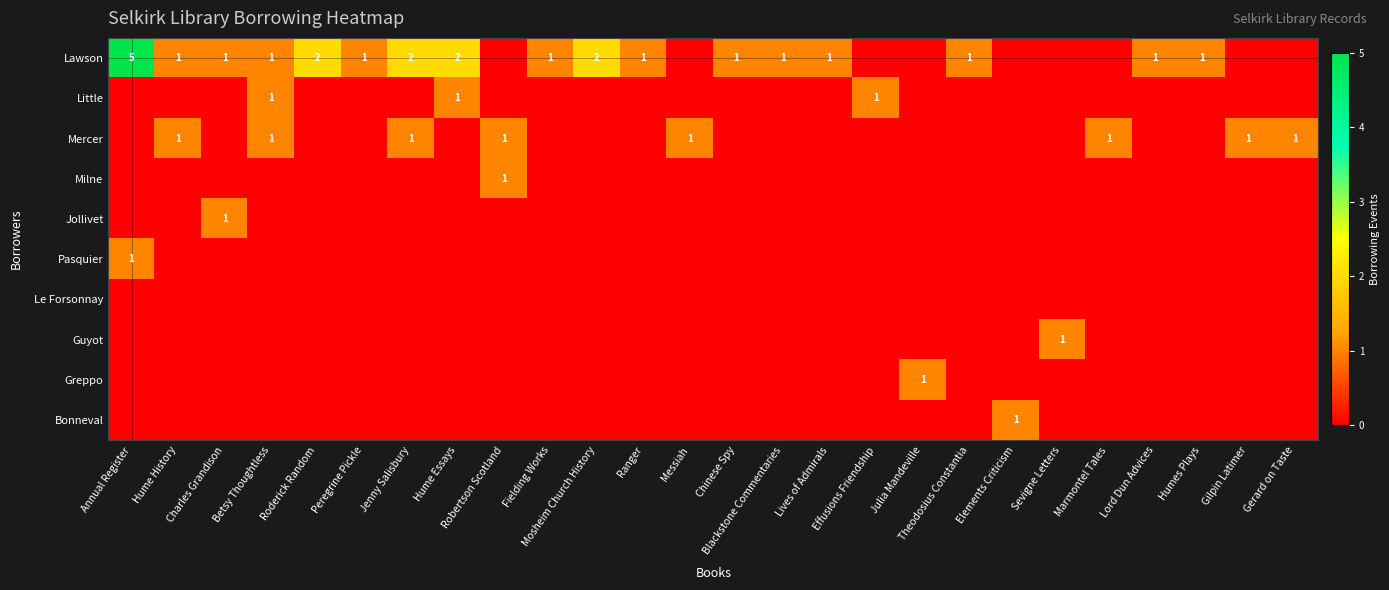

Which series has the largest total across all categories?

Lawson